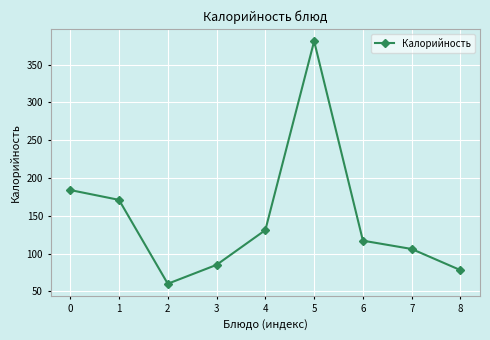

Does the chart display data point markers on the line(s)?

Yes